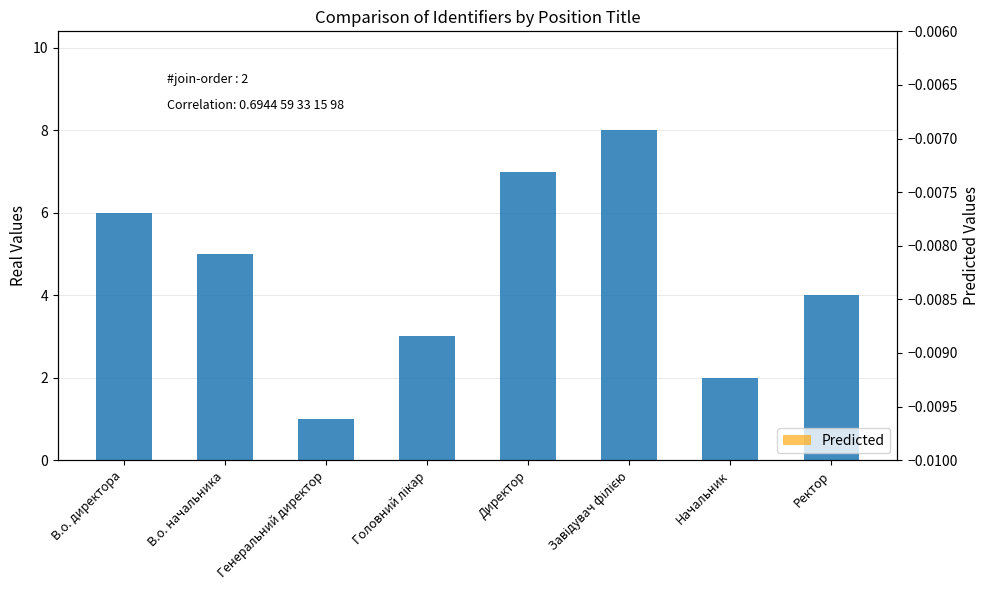

What is the greatest value displayed?

8